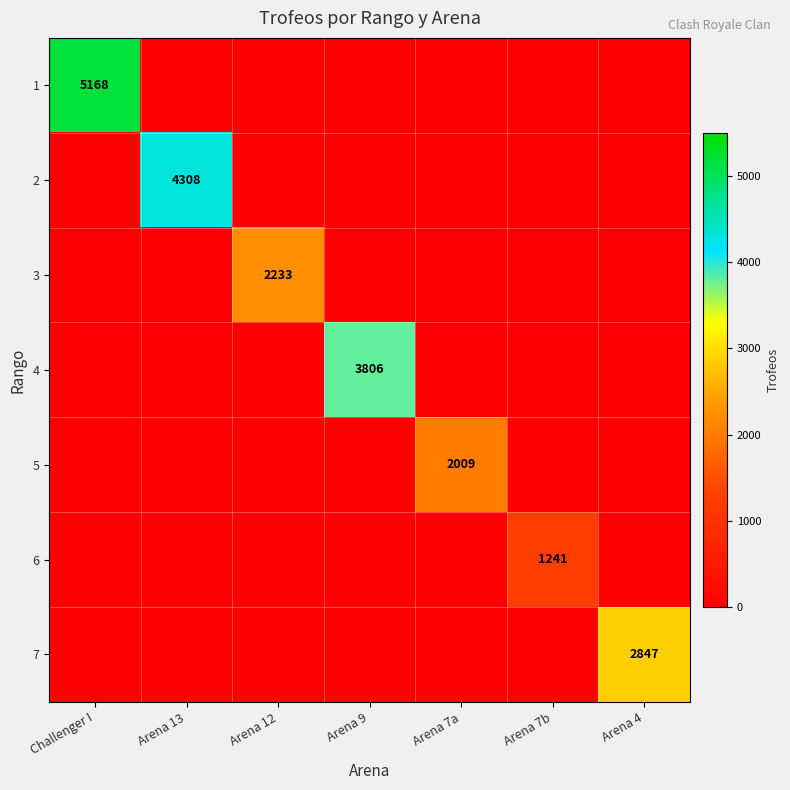

True or false: 1 has a value of 2464 at Challenger I.

False